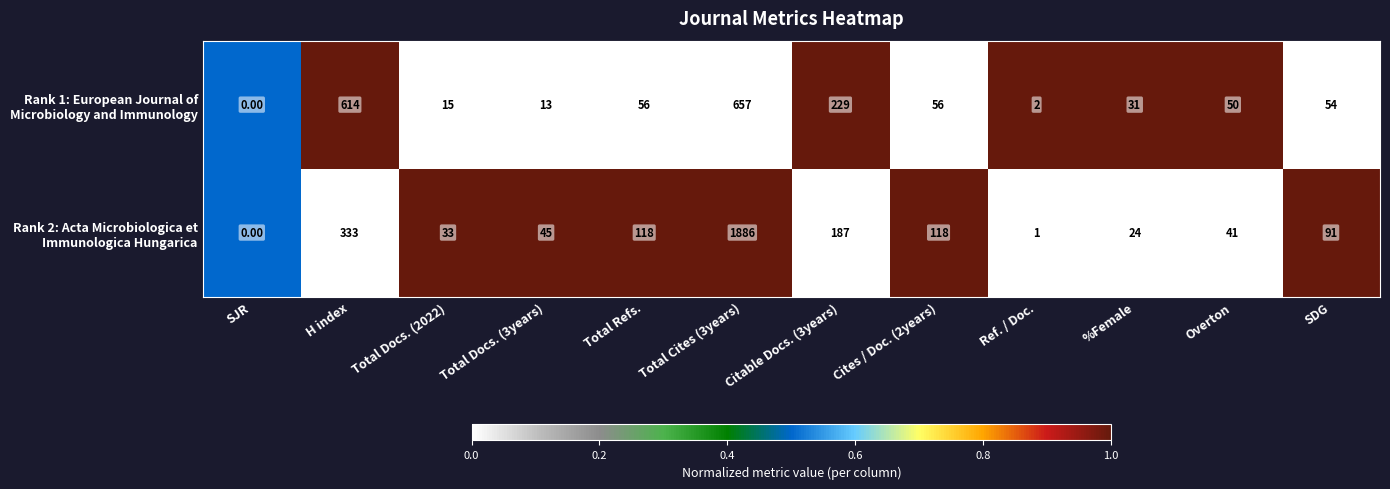

What is the greatest value displayed?

1886